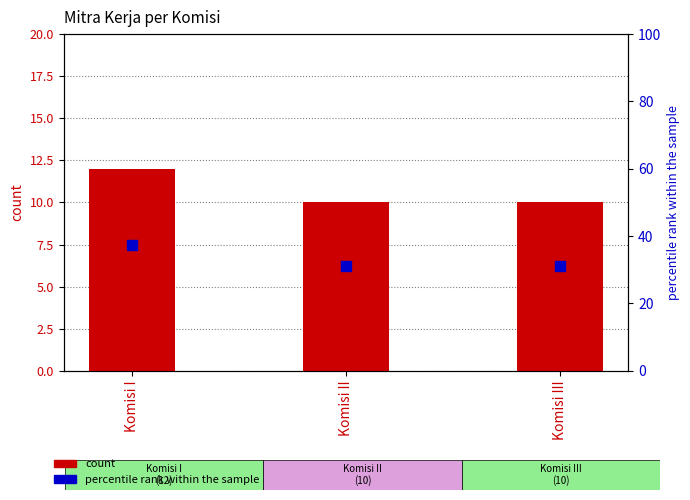

At how many categories does at least one series exceed 30?

3